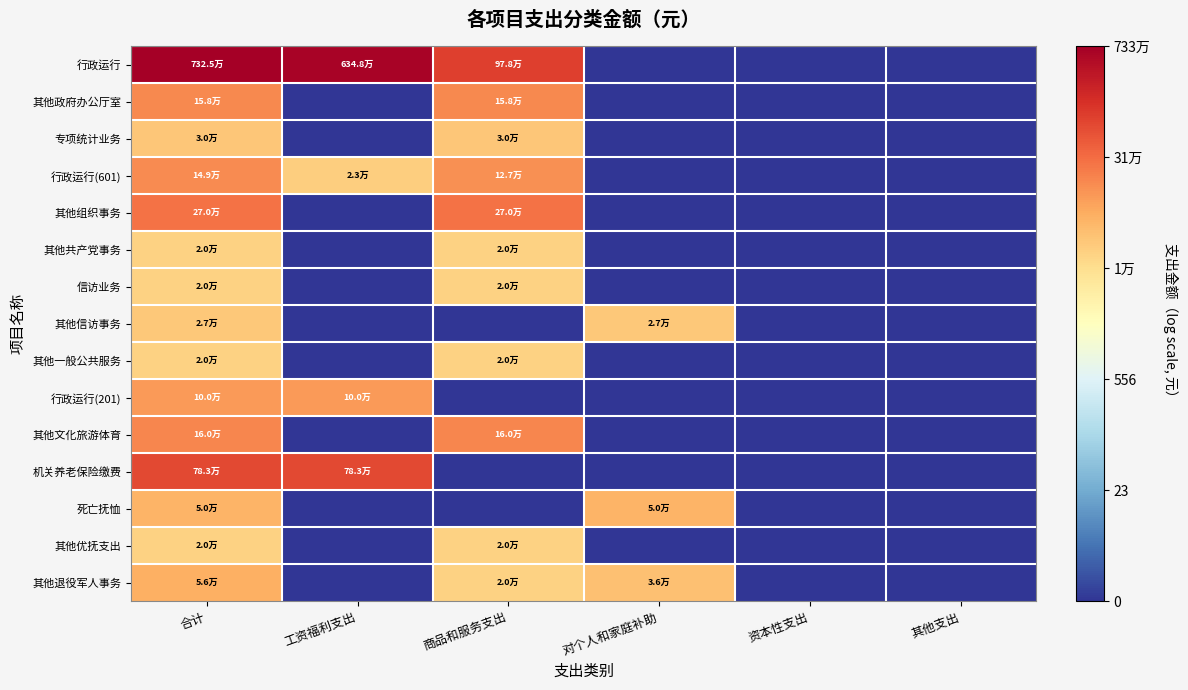

At how many categories does at least one series exceed 3?

4